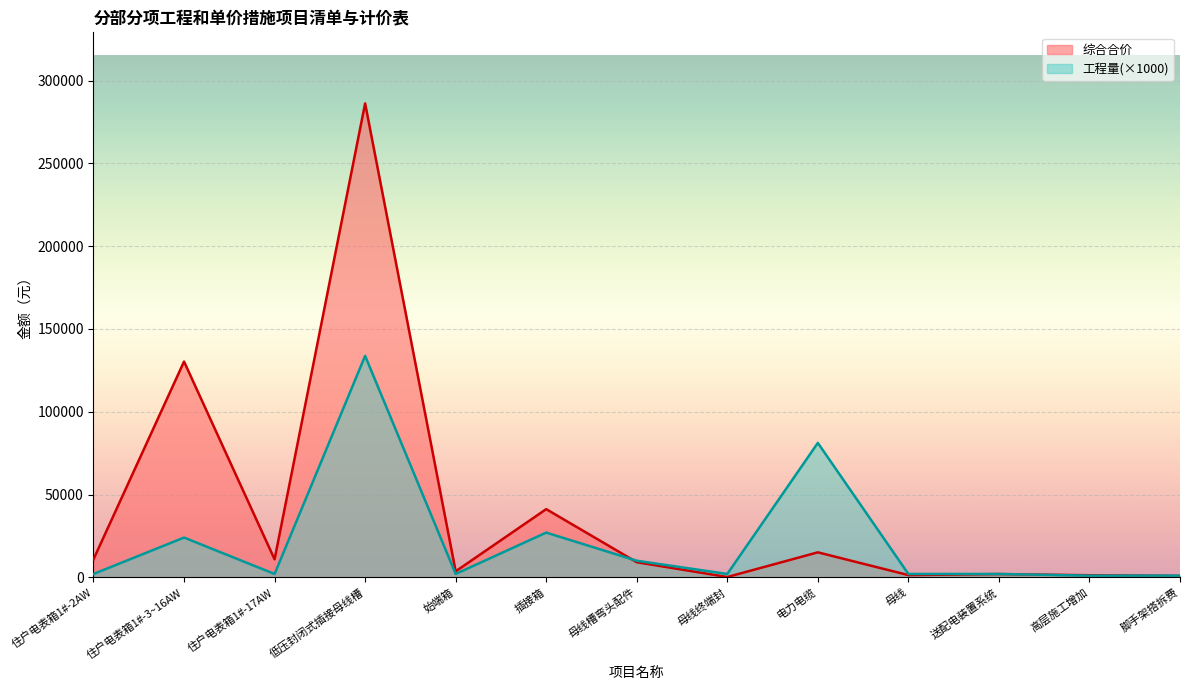

How many lines are shown in the chart?

2